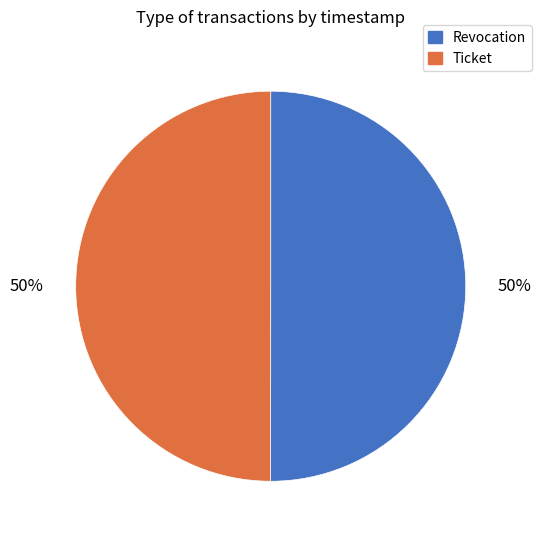

What percentage is the Revocation slice, to the nearest percent?

50%